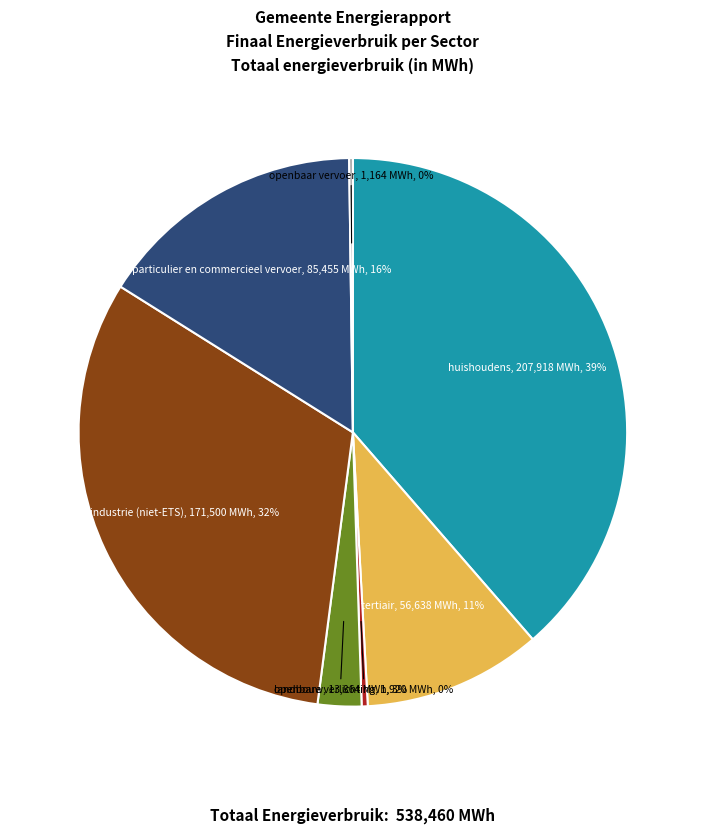

Do industrie (niet-ETS) and tertiair together represent more than half of the pie?

No